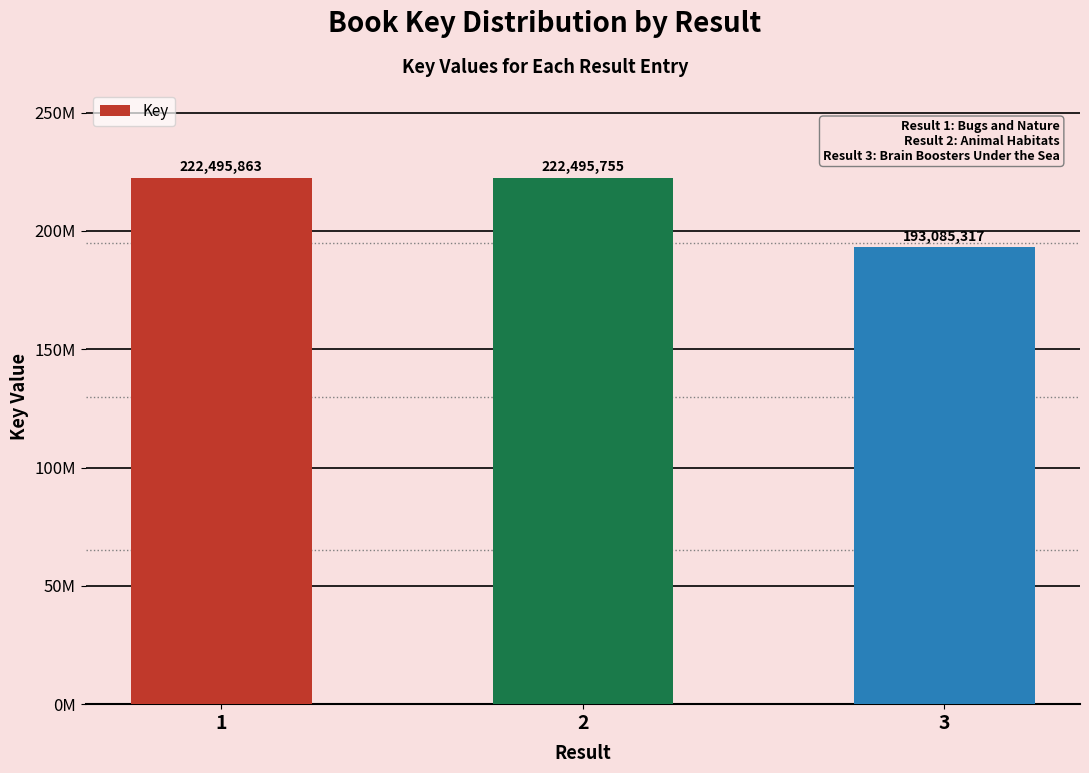

What is the approximate value at 3, to the nearest 100?

193085300